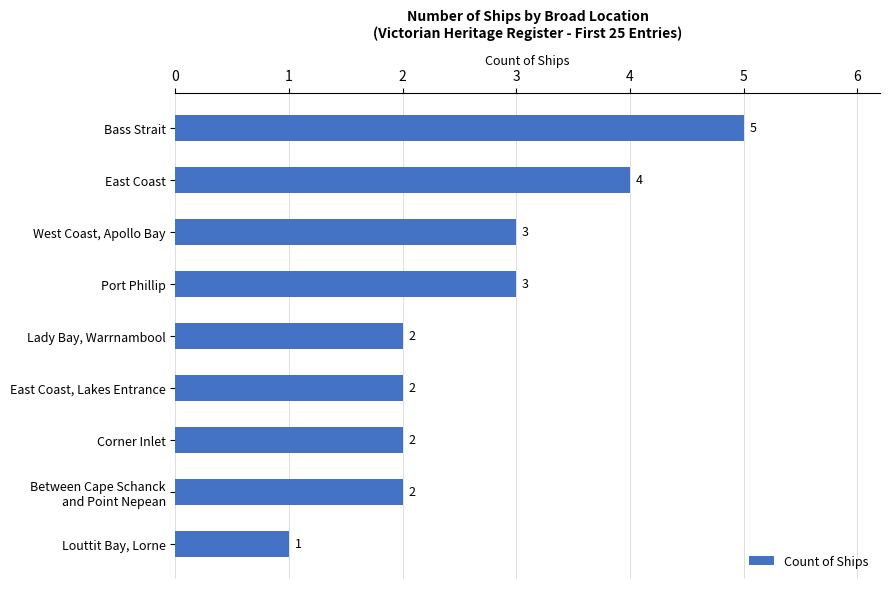

Count the values in the range 2 to 3.

6